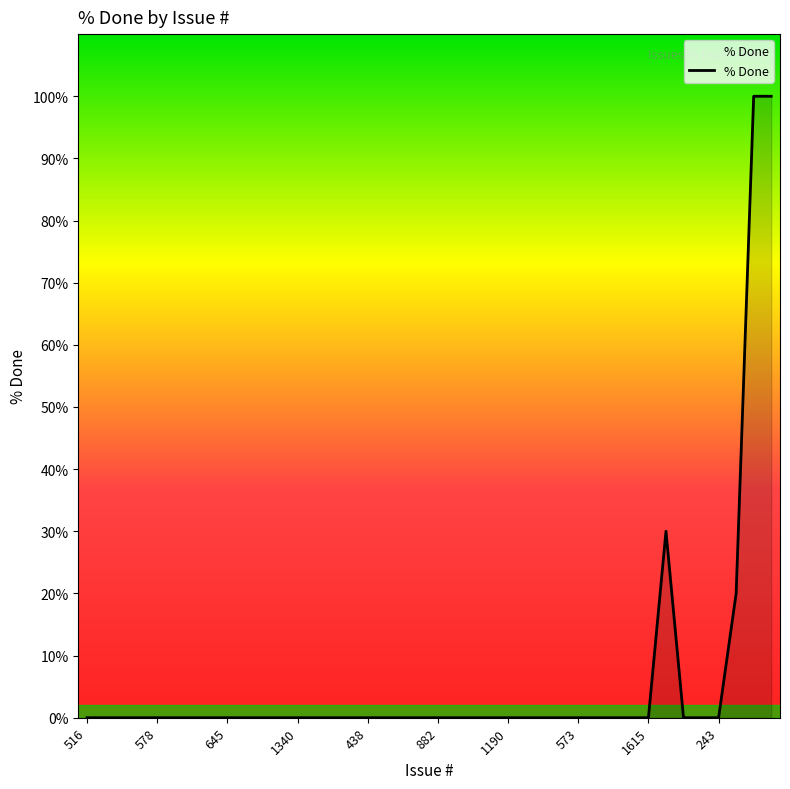

What is the maximum value shown in the chart?

100